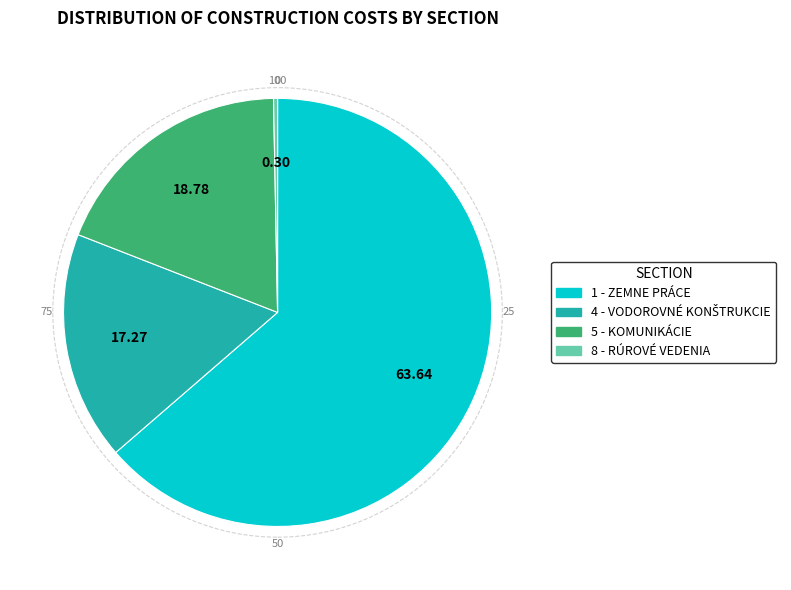

Is 1 - ZEMNE PRÁCE the majority of the pie?

Yes